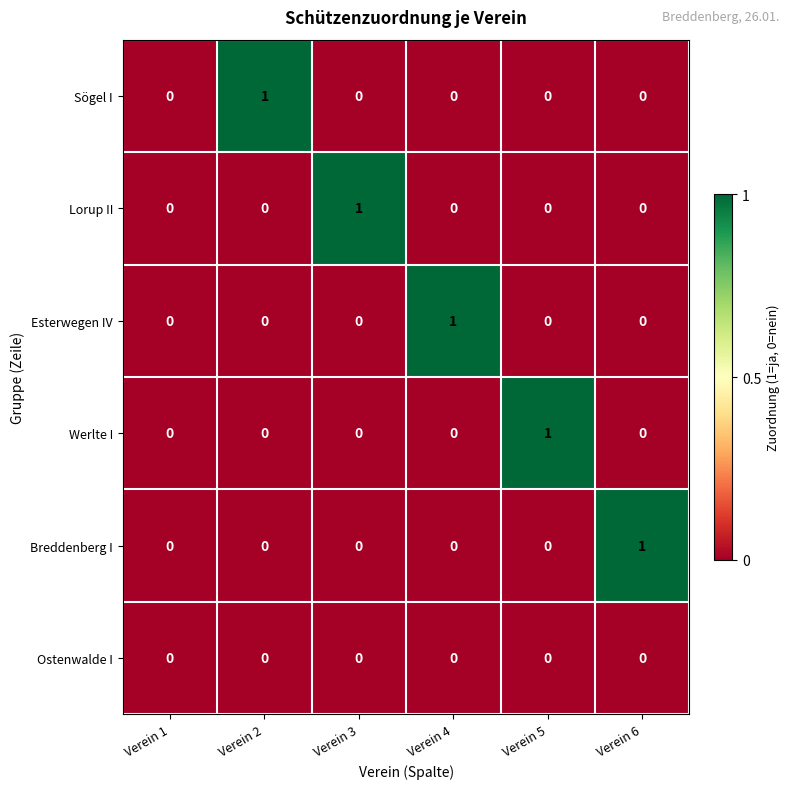

The Breddenberg I series shows 0 at Verein 1. True or false?

True